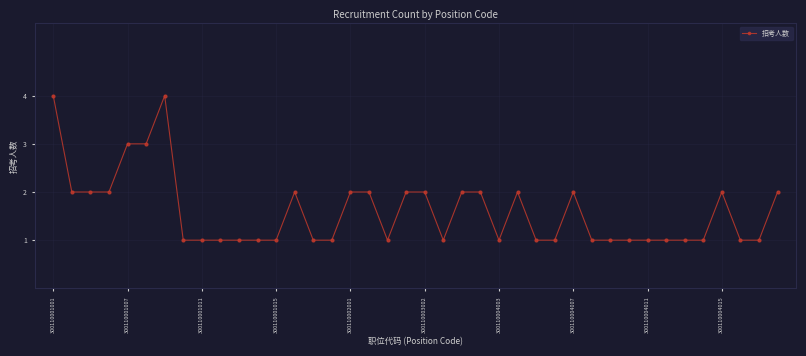

What is the value of the 39th point from the left?

1